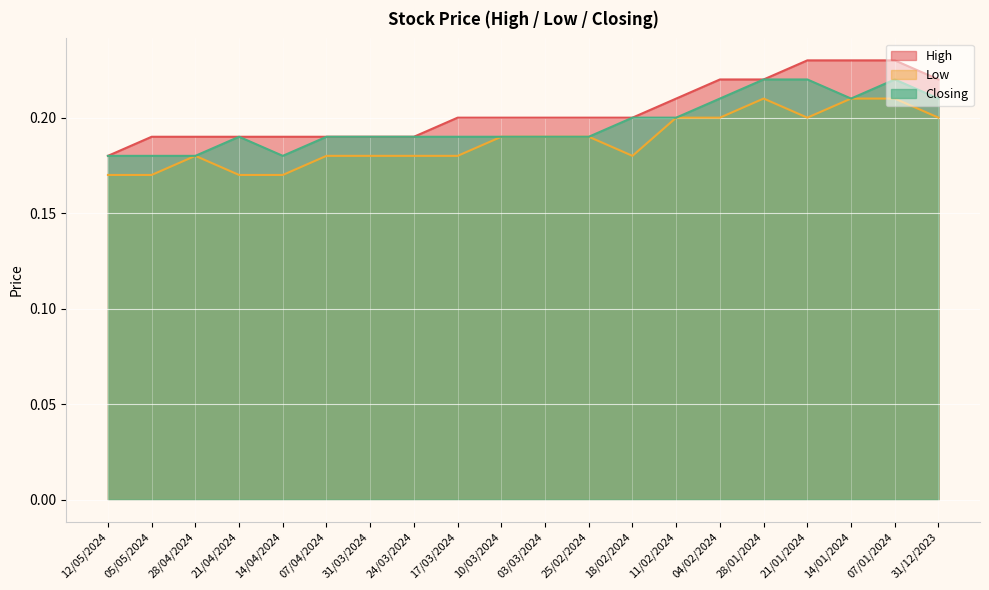

Rank the series by their maximum value, from lowest to highest.

Low, Closing, High